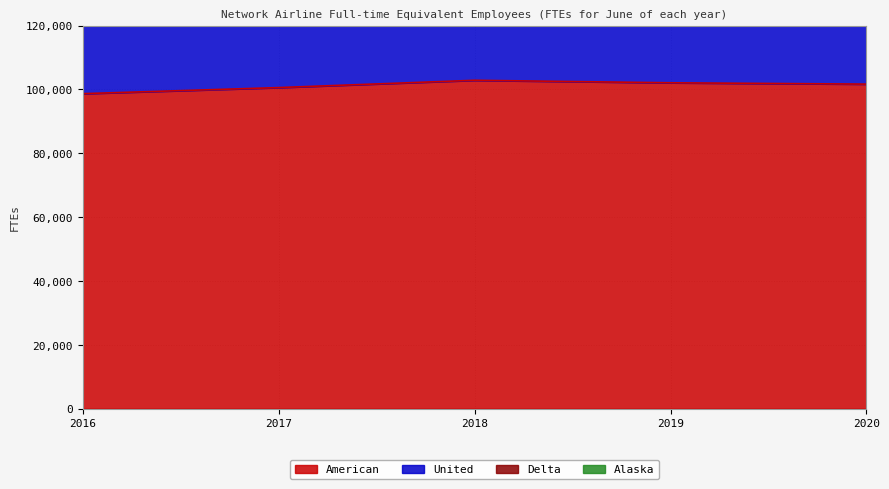

Which category has the lowest value across all series?

2016